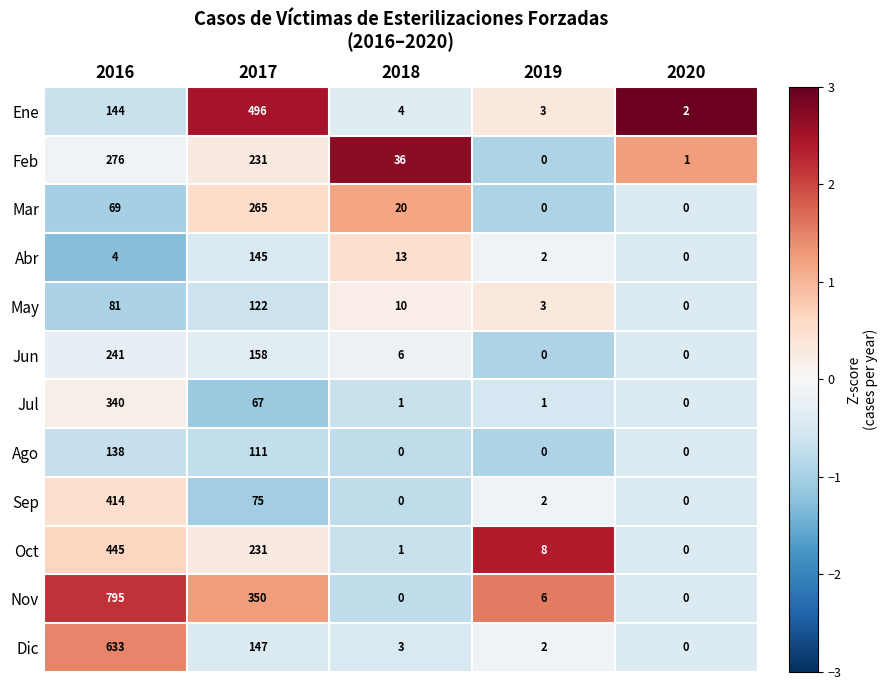

What is the average value of the Nov series?

230